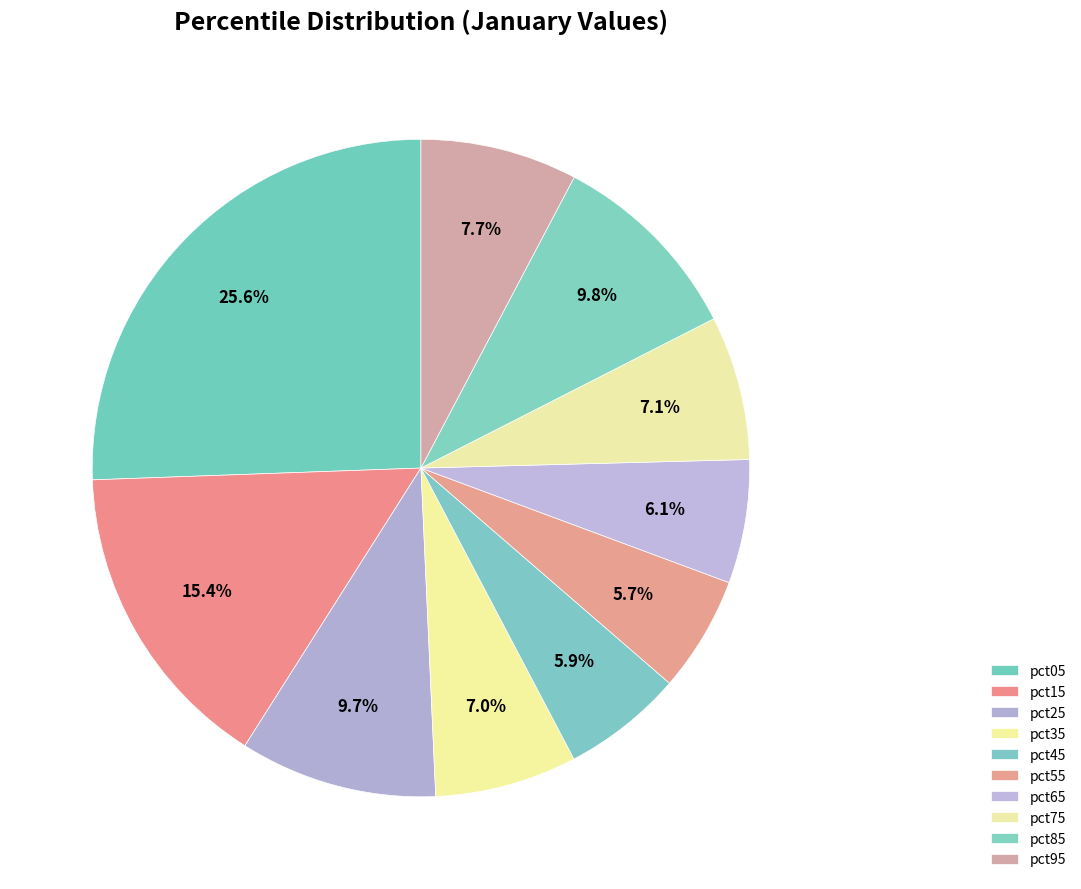

How many segments does this pie chart have?

10